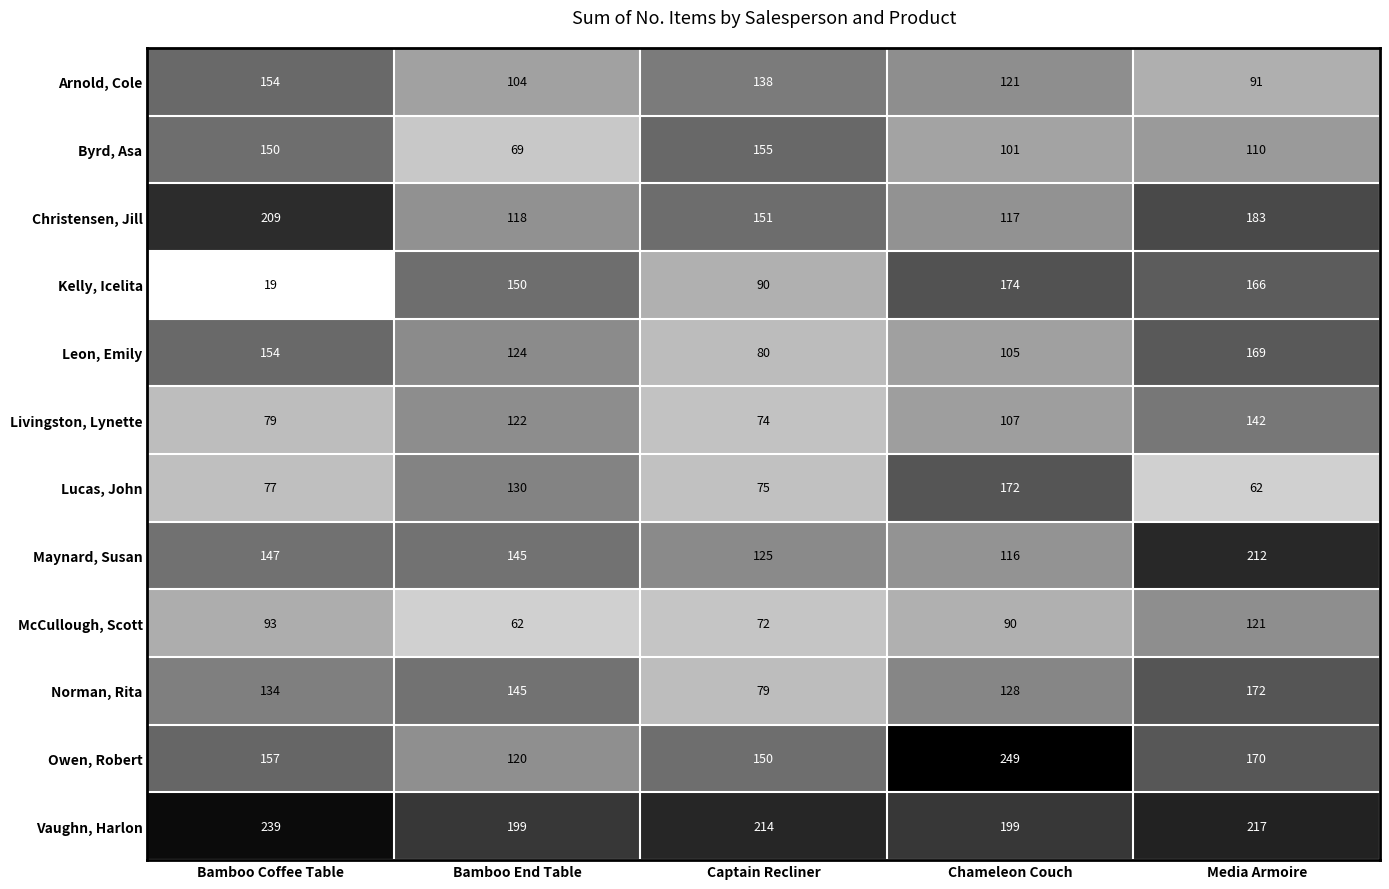

At which label is Maynard, Susan closest to 164?

Bamboo Coffee Table